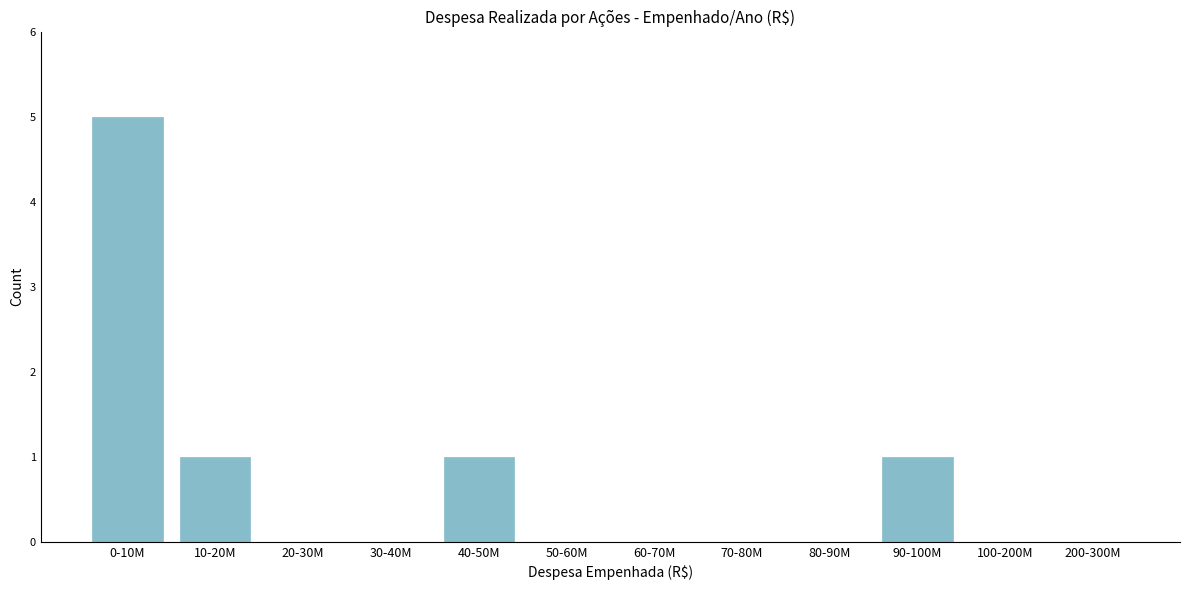

Reading left to right, list all the values displayed in this chart.

0-10M=5	10-20M=1	20-30M=0	30-40M=0	40-50M=1	50-60M=0	60-70M=0	70-80M=0	80-90M=0	90-100M=1	100-200M=0	200-300M=0